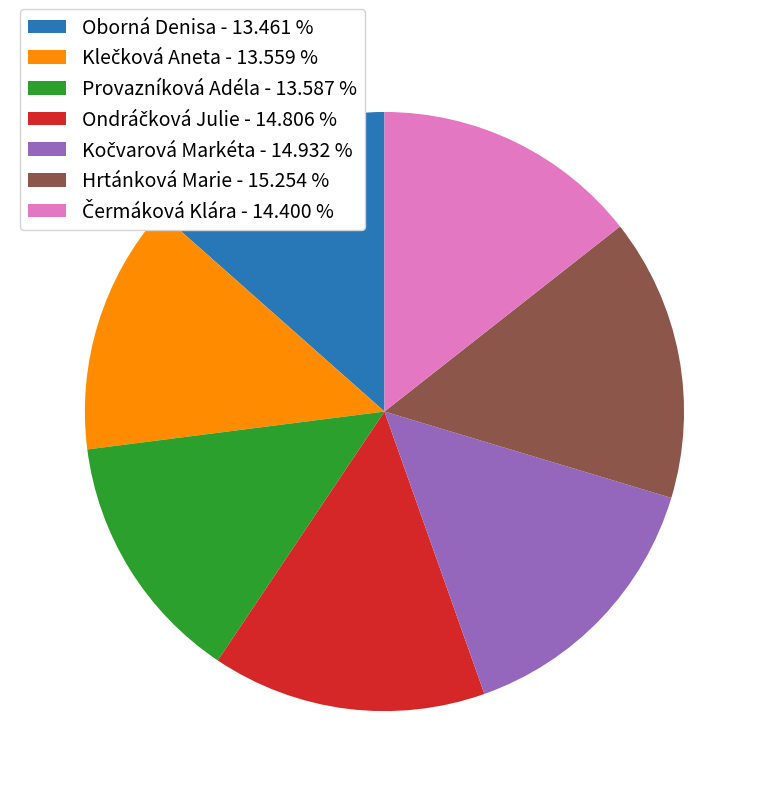

Count the number of slices in the pie.

7